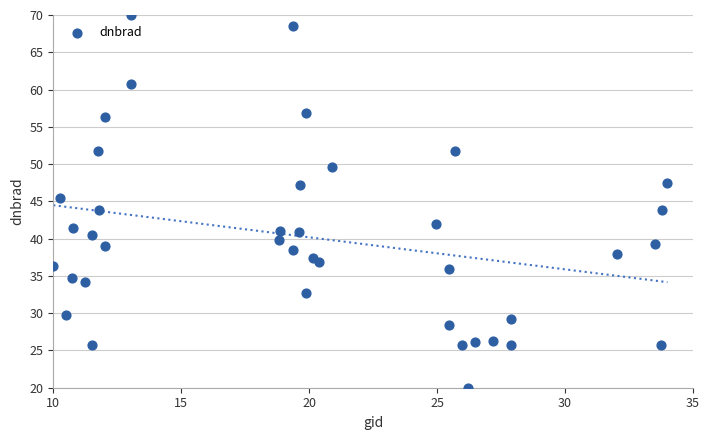

What is the range of X values (max minus min)?

24.0